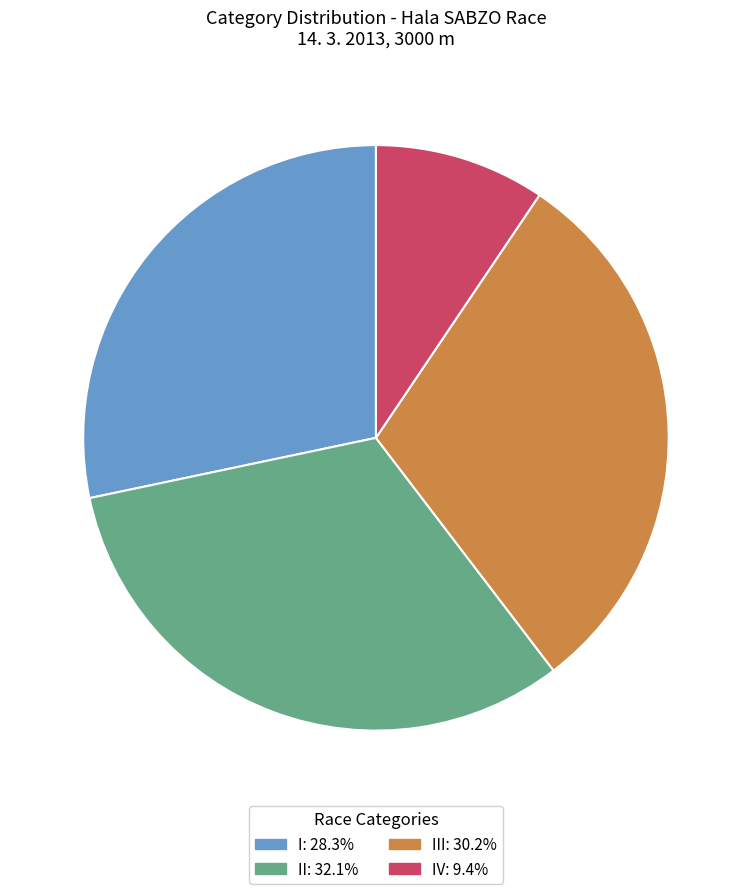

Does IV: 9.4% represent more than half of the total?

No